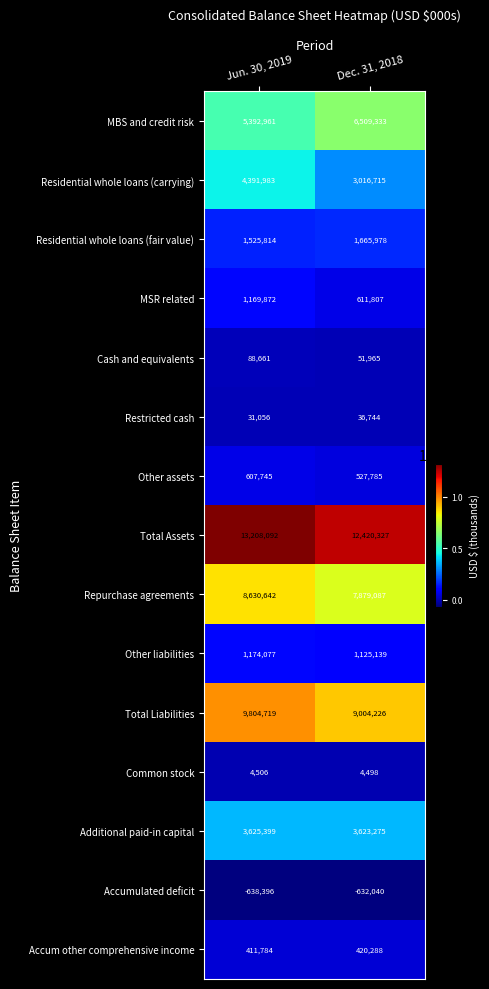

Rank the series at Dec. 31, 2018 from highest to lowest value.

Total Assets, Total Liabilities, Repurchase agreements, MBS and credit risk, Additional paid-in capital, Residential whole loans (carrying), Residential whole loans (fair value), Other liabilities, MSR related, Other assets, Accum other comprehensive income, Cash and equivalents, Restricted cash, Common stock, Accumulated deficit